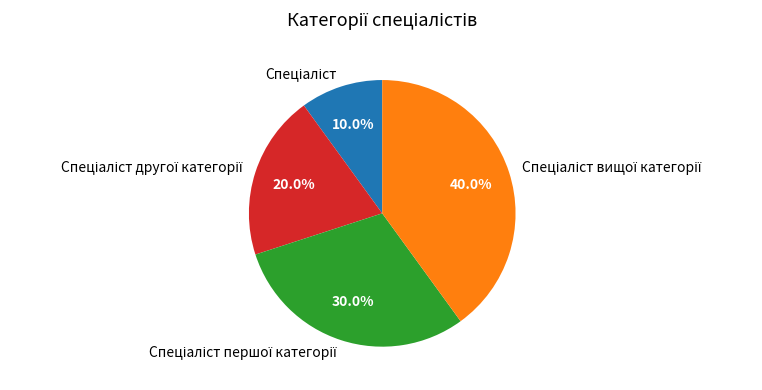

Is there any slice that represents more than half of the pie?

No